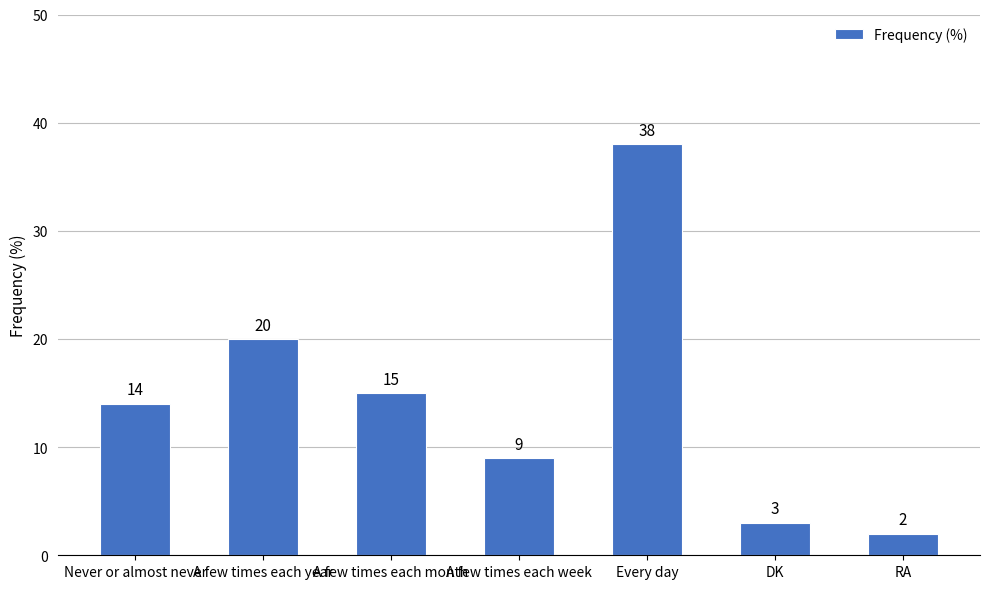

Between A few times each week and Never or almost never, which is larger?

Never or almost never